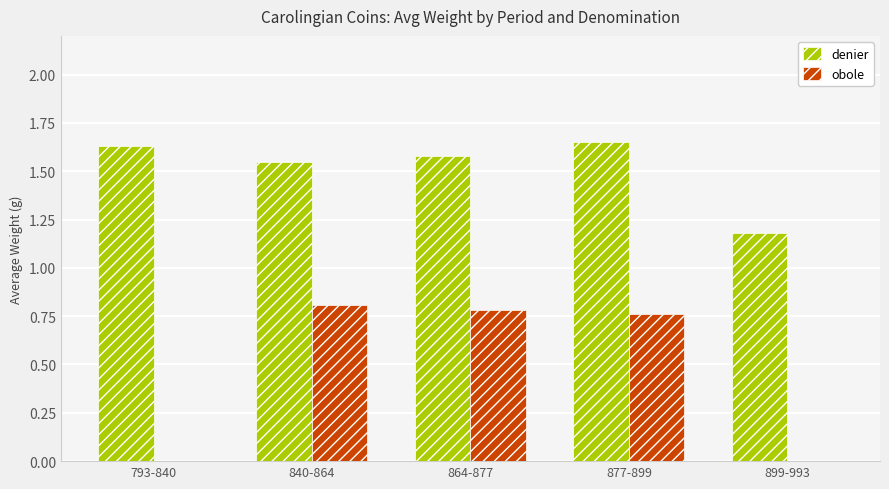

How many data points does each series have?

5